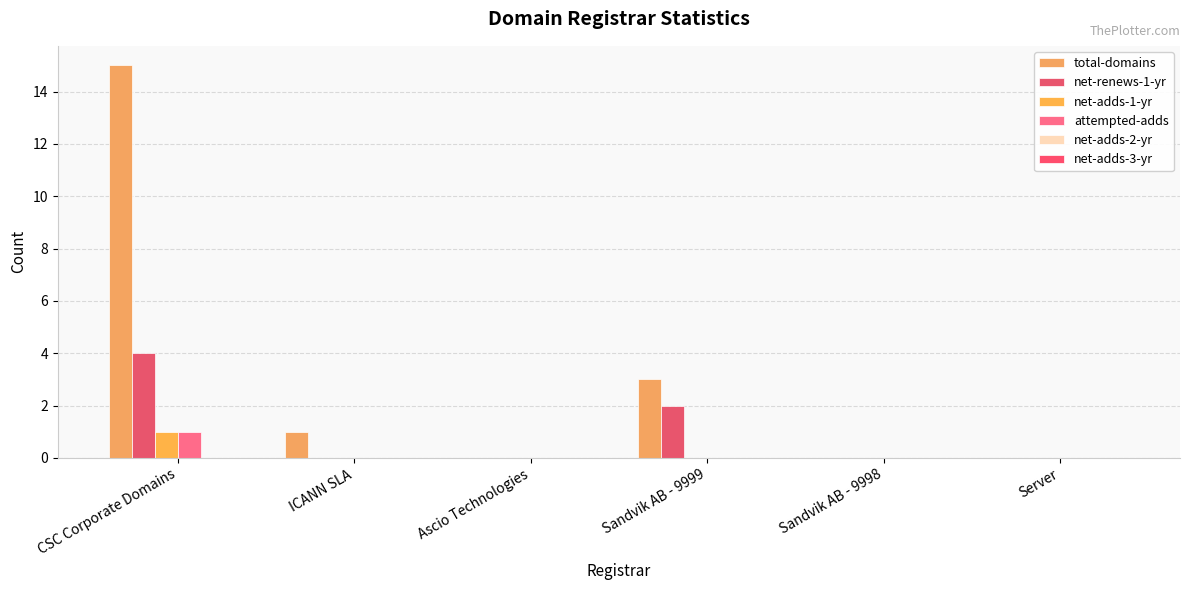

Which has a higher value, Server or Ascio Technologies?

Server